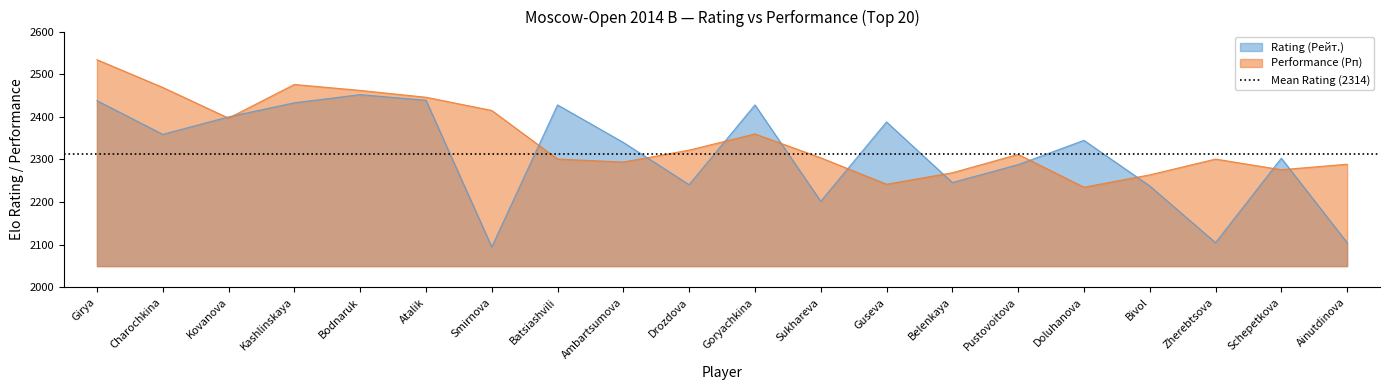

Which series ends up on top after the final intersection of Performance (Рп) and Rating (Рейт.)?

Performance (Рп)